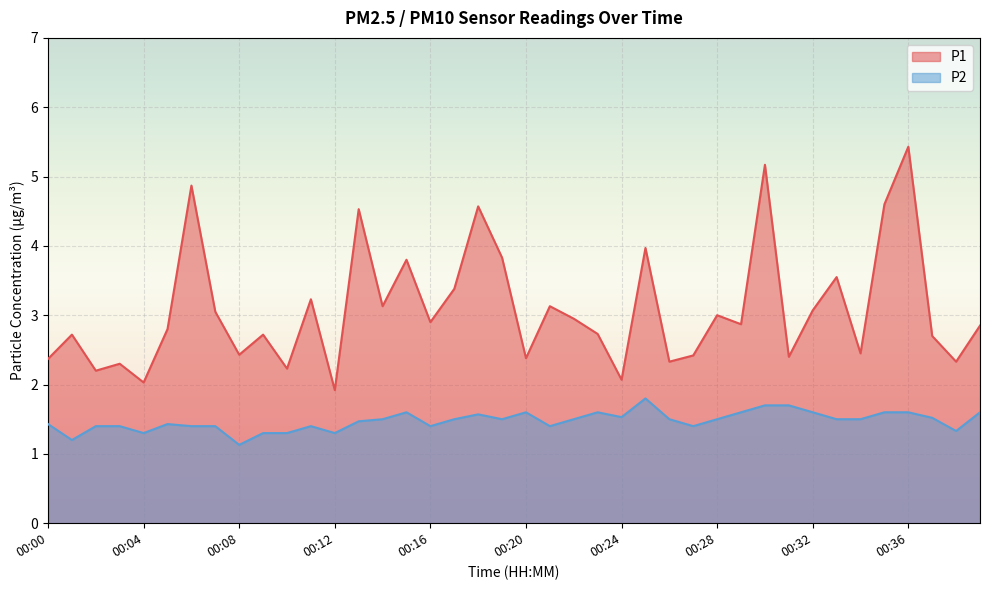

What is the sum of the P1 values at 00:11 and 00:03?

5.5